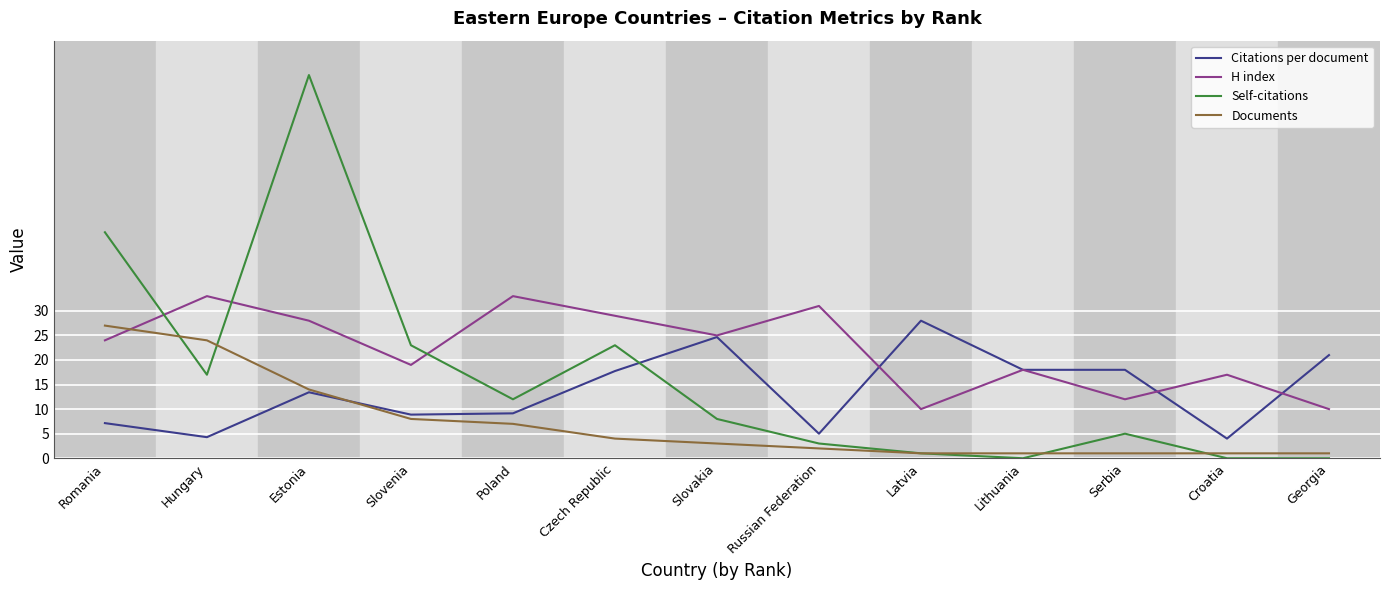

Where is Self-citations nearest to the value 39?

Romania